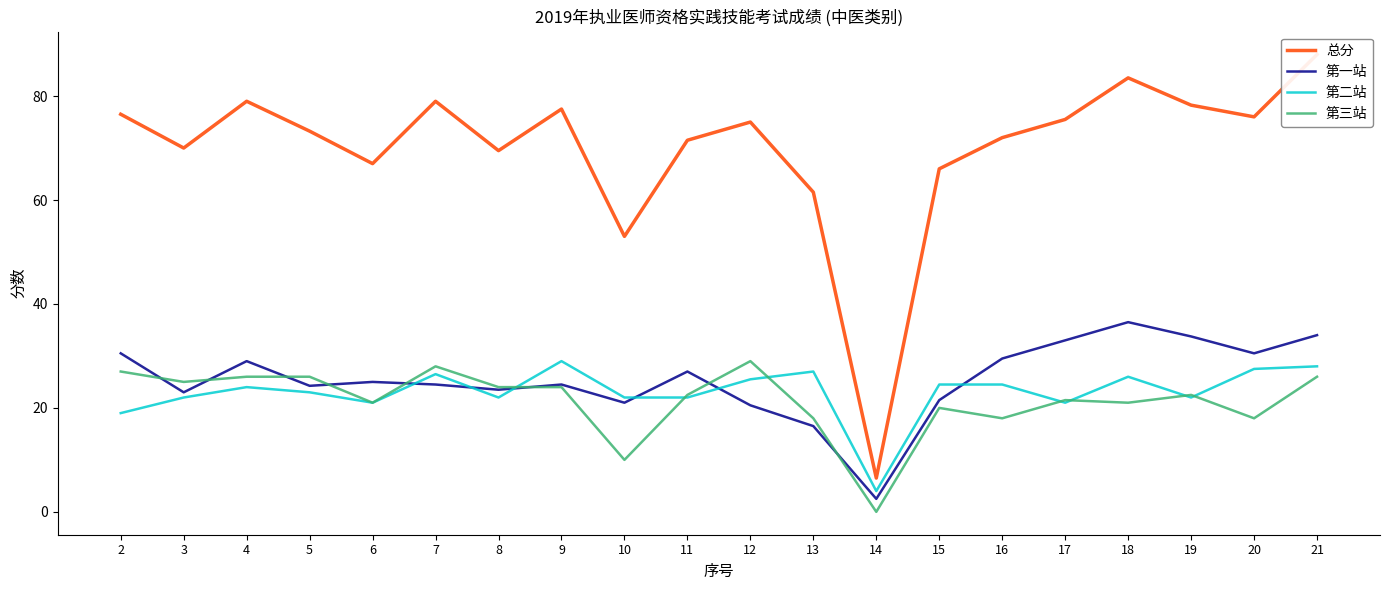

Between 11 and 2, which is larger?

2